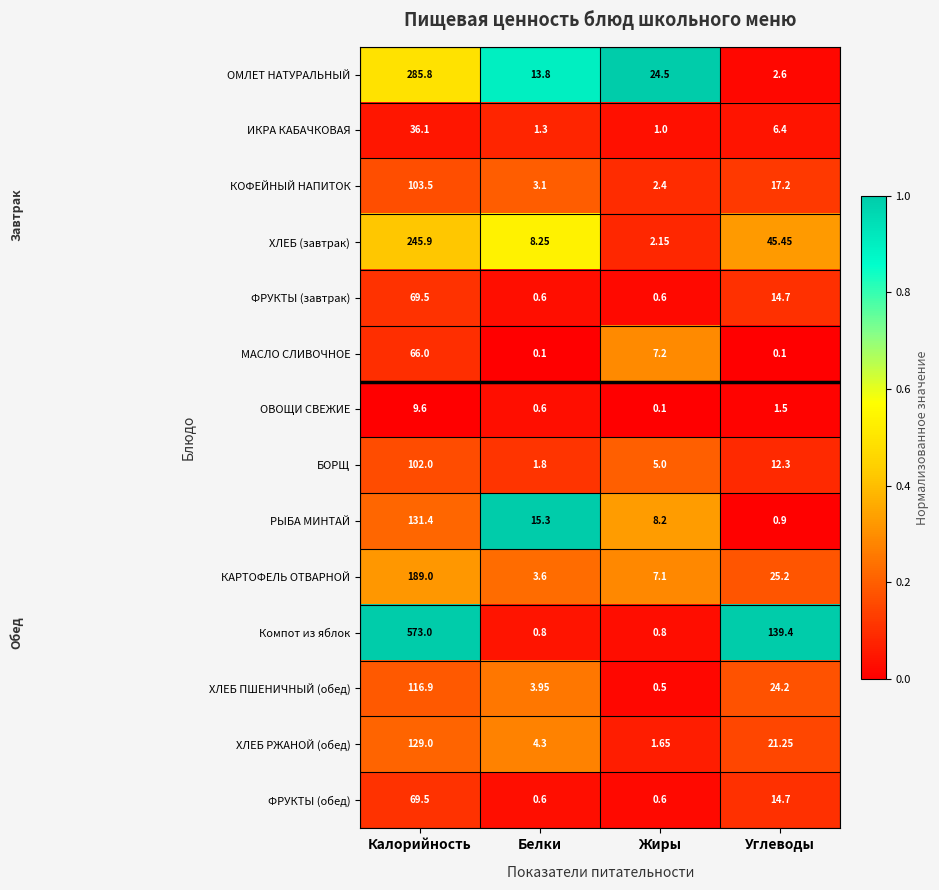

At which label is ФРУКТЫ (обед) closest to 35?

Углеводы